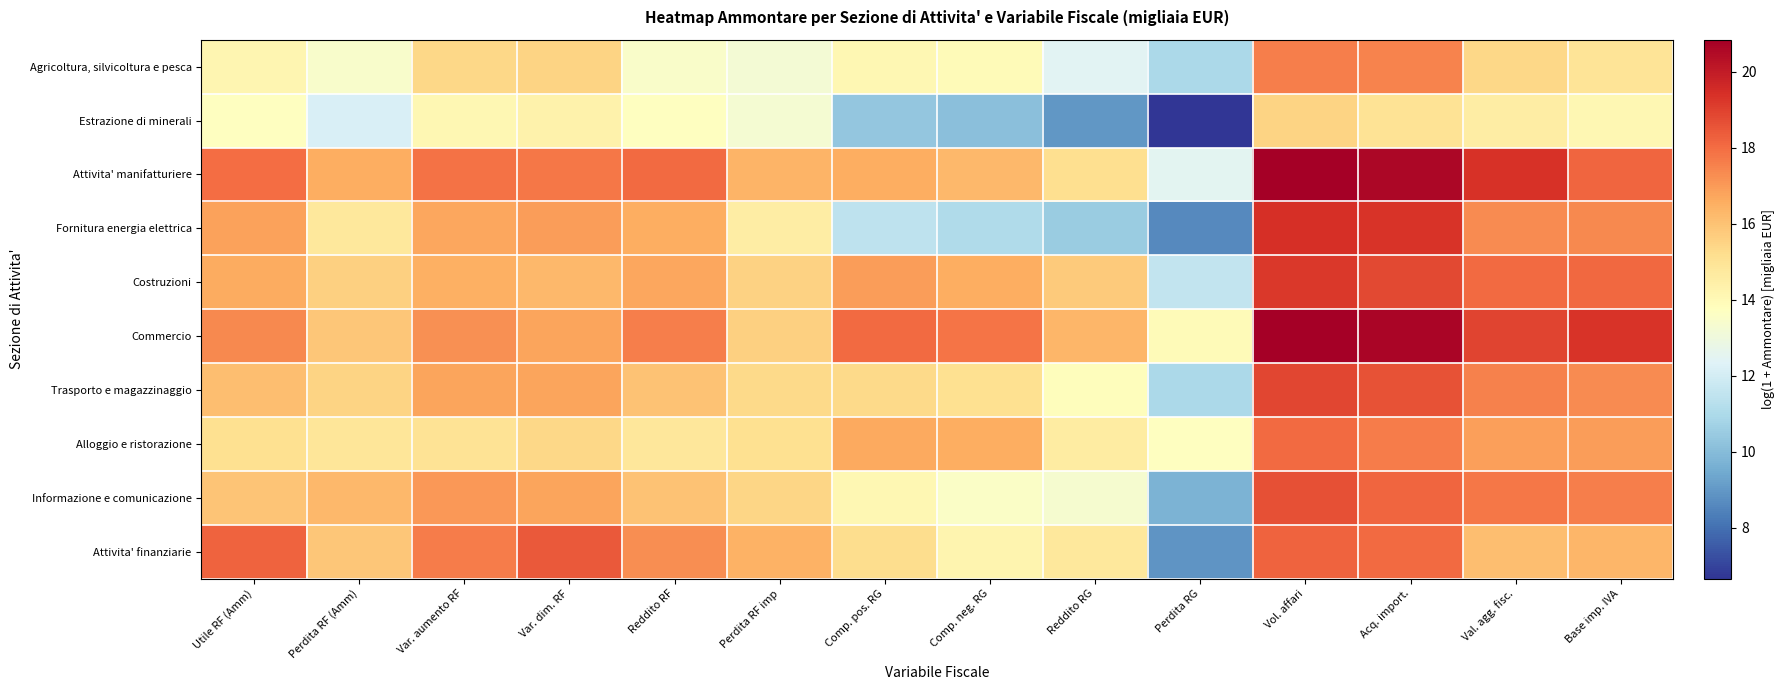

Which has a higher value, Acq. import. or Reddito RG?

Acq. import.